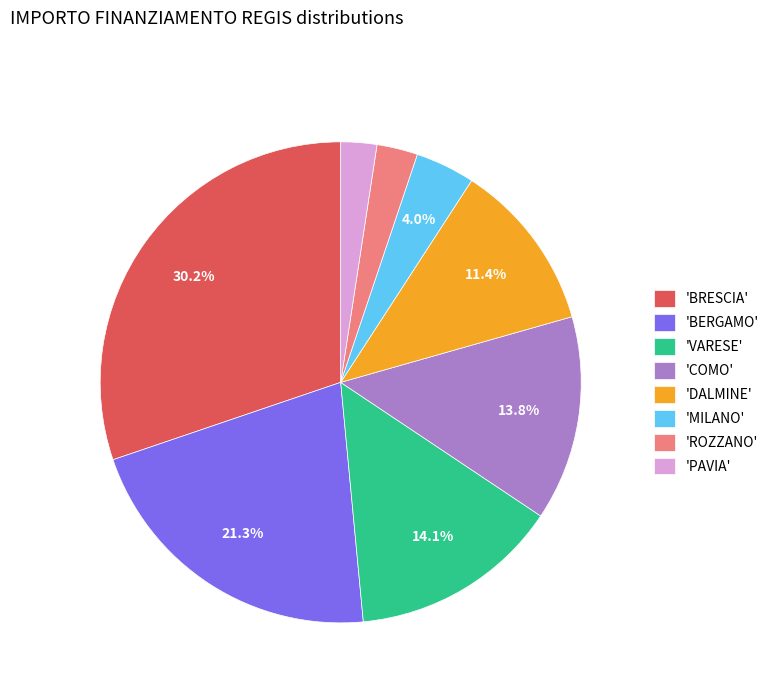

How many slices are in this pie chart?

8